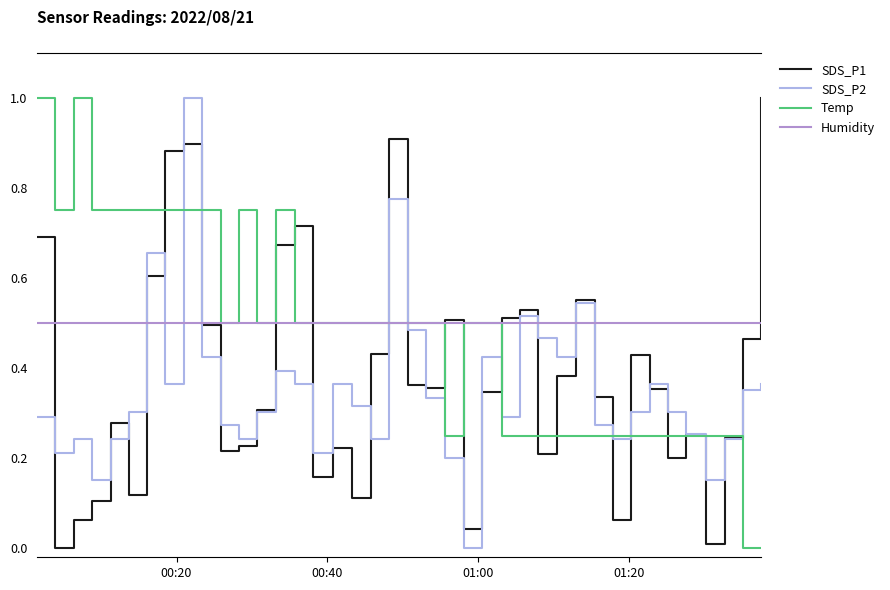

List the series in order of their overall mean, lowest first.

SDS_P2, SDS_P1, Temp, Humidity